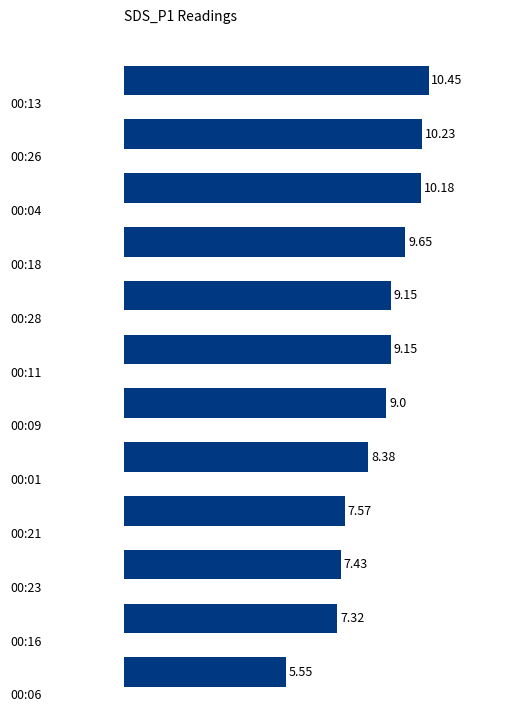

What is the difference between the maximum and minimum values?

4.9